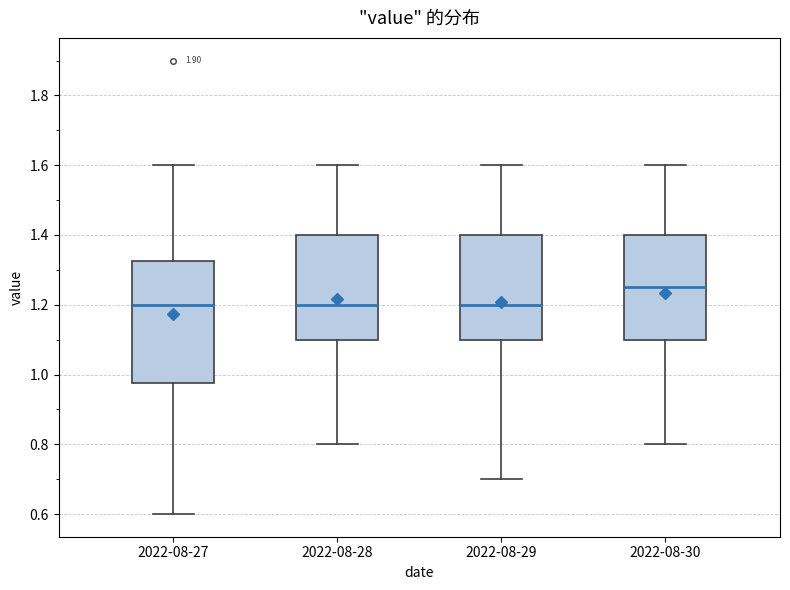

Where does the median line of the box for 2022-08-30 sit on the y-axis? The values are not printed on the chart, so give them approximately, as read against the axis.

1.26